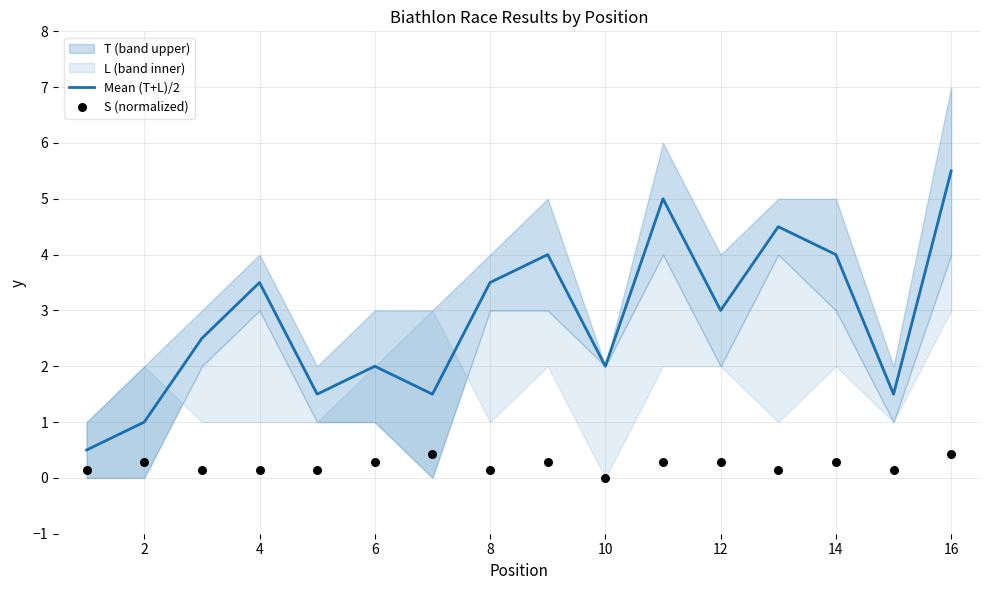

Is it true that Mean (T+L)/2 equals 5.5 at 16?

True